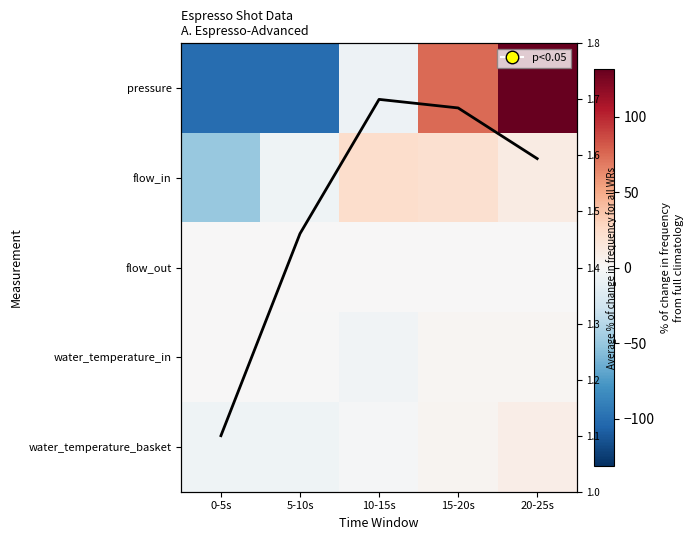

How many data points in pressure are above -6?

2